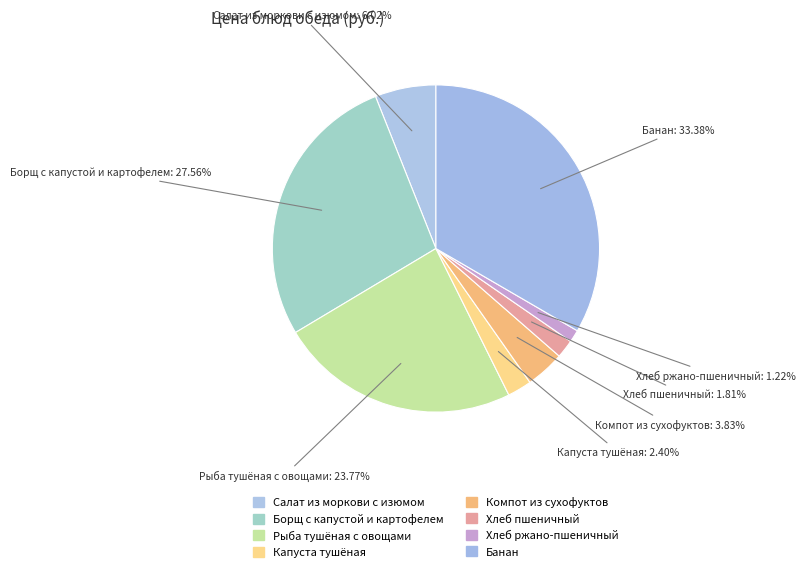

Count the number of slices in the pie.

8